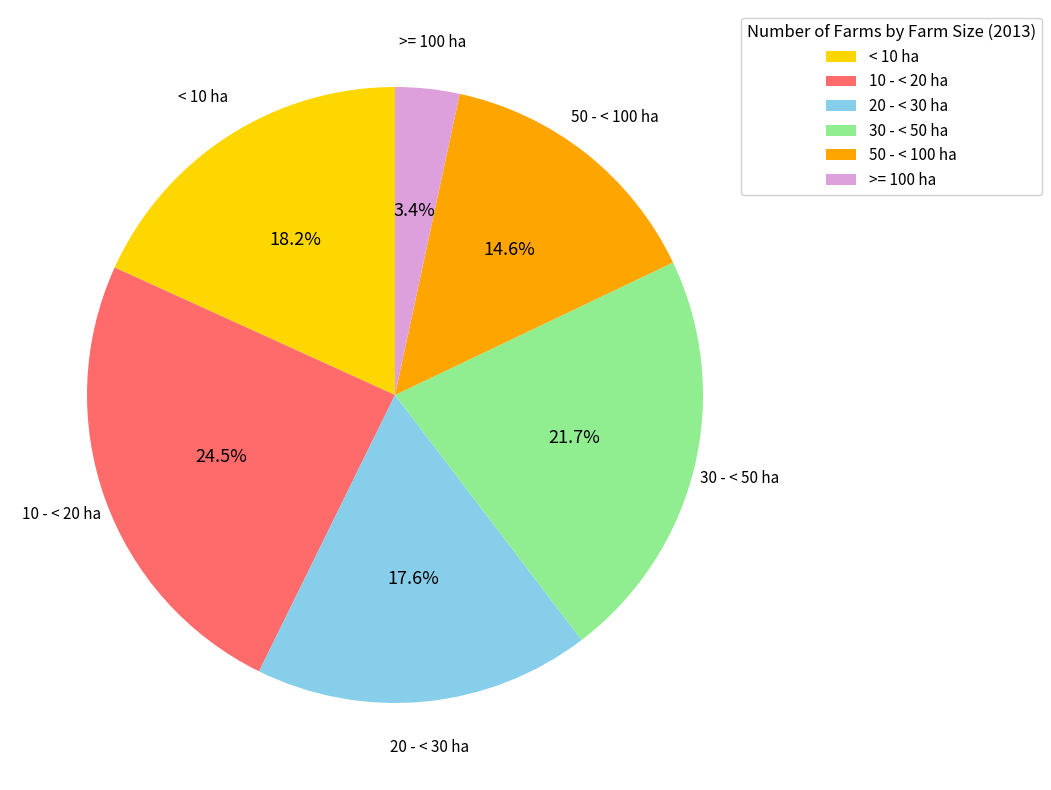

To the nearest percent, what is the difference between the >= 100 ha and 20 - < 30 ha slice percentages?

14%